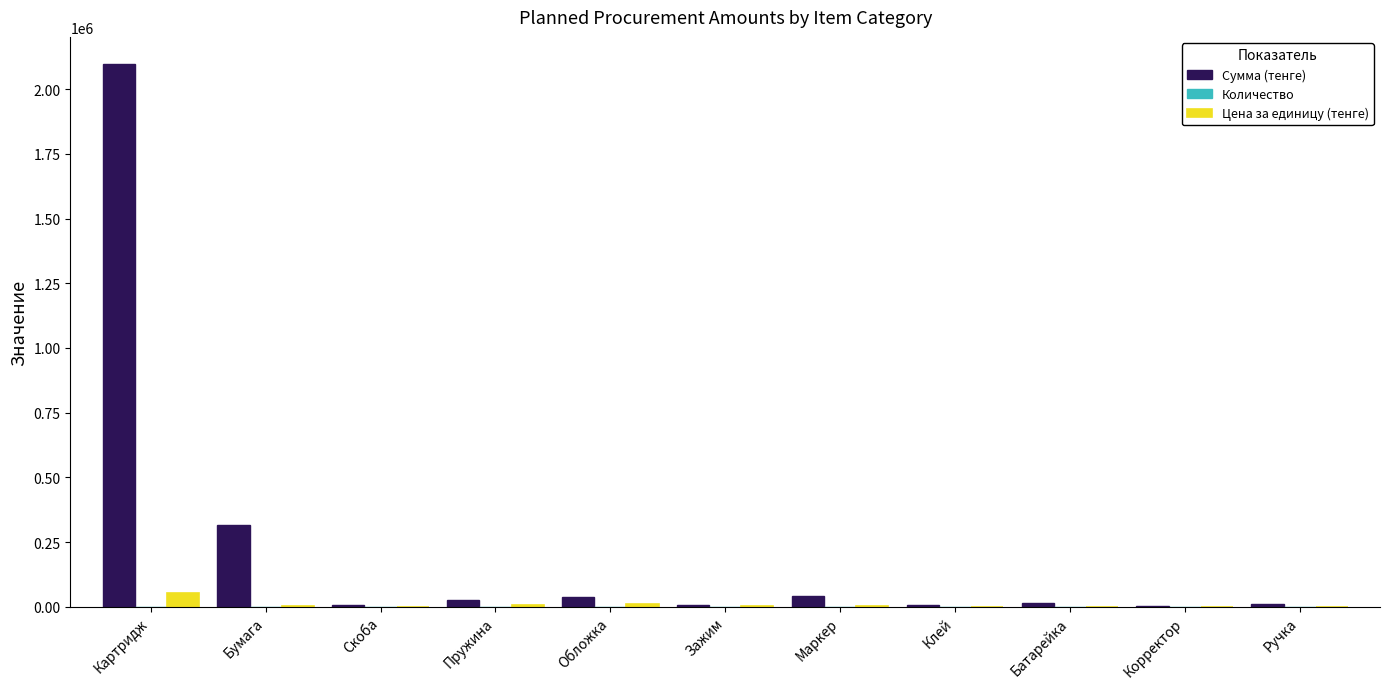

The value of Сумма (тенге) at Корректор is 4107.1. True or false?

True